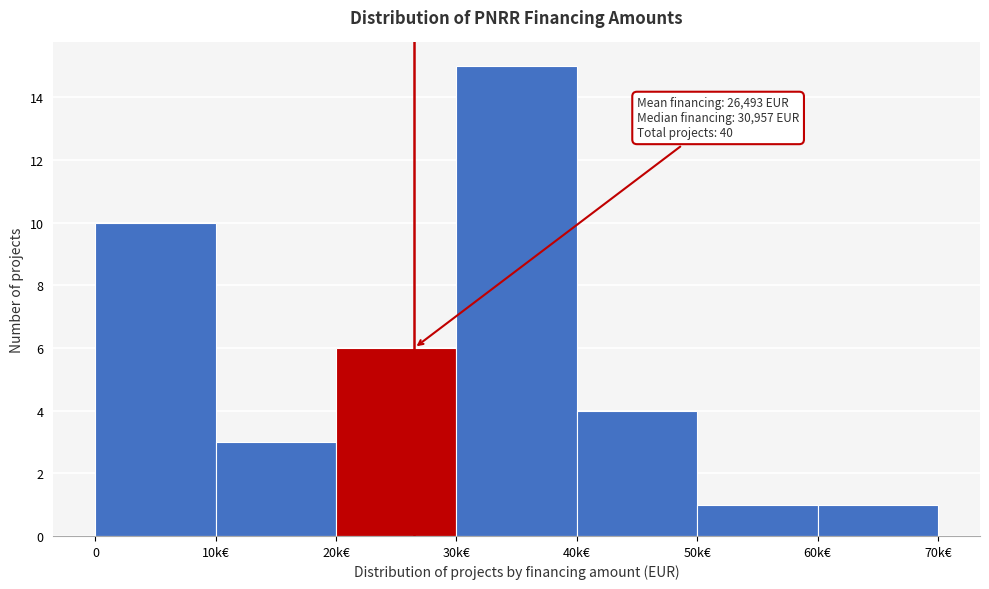

Reading left to right, list all the values displayed in this chart.

0=10	10k€=3	20k€=6	30k€=15	40k€=4	50k€=1	60k€=1